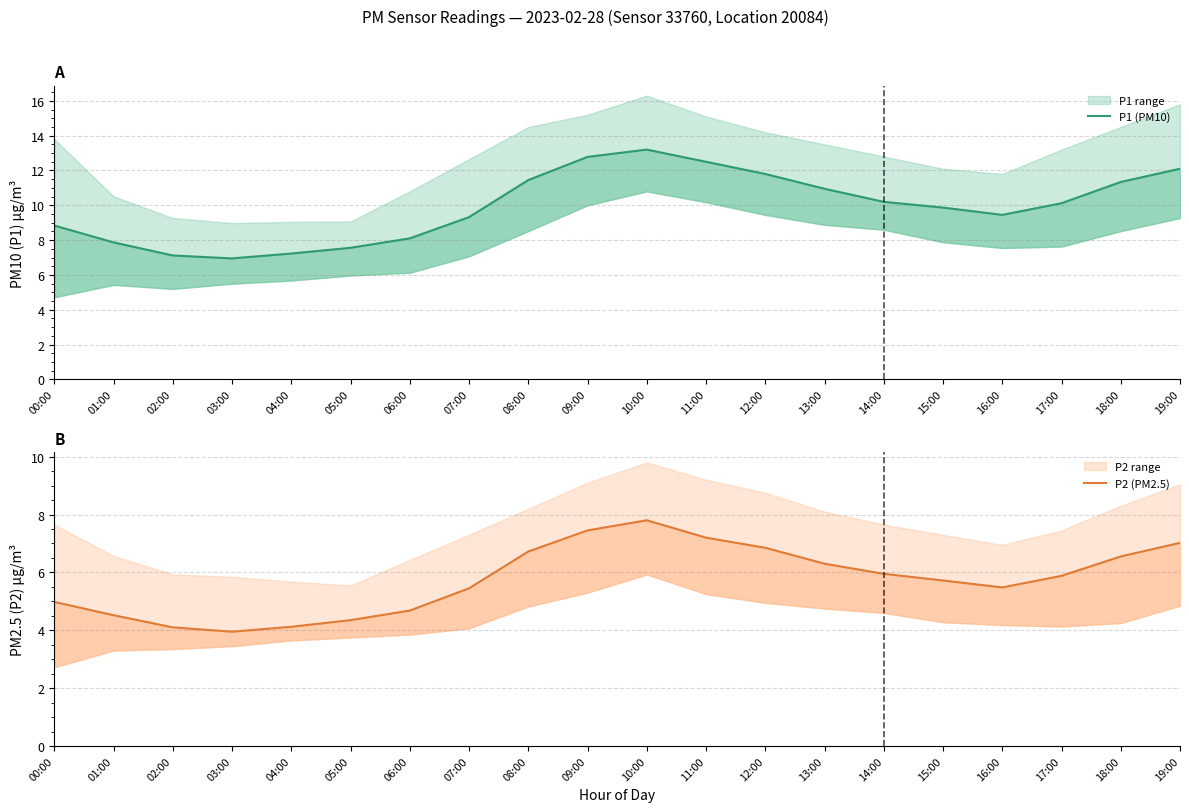

Is this an area chart (filled region under the line)?

No